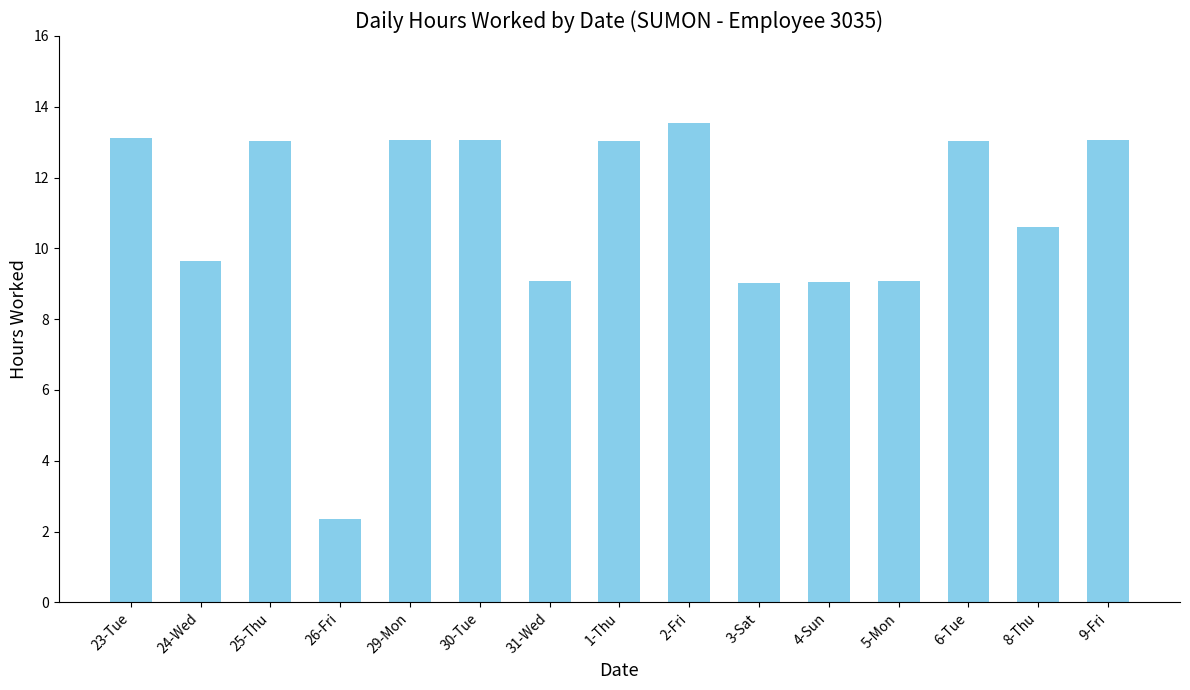

What is the change in value from 1-Thu to 3-Sat?

-4.0